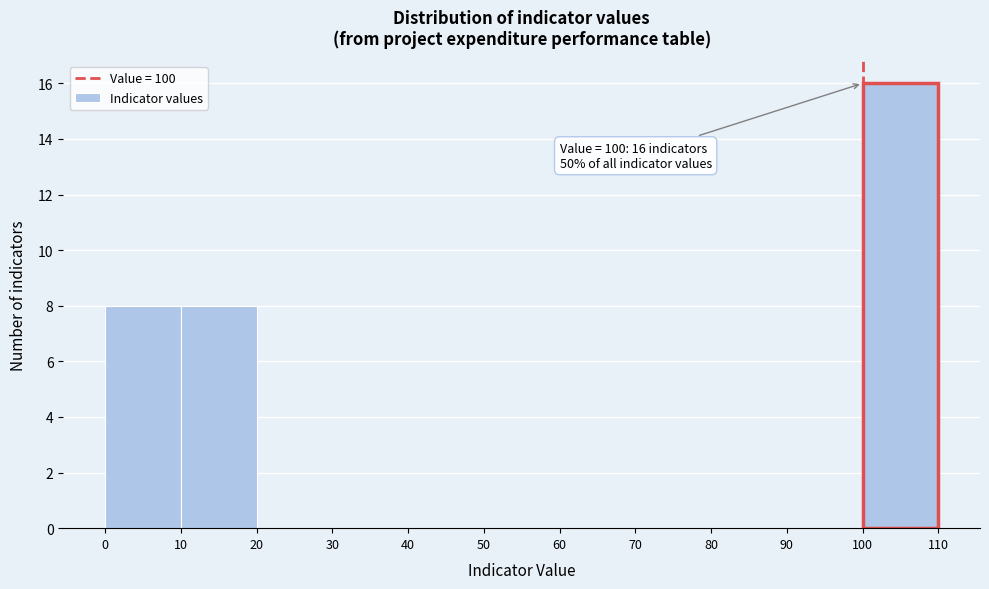

Which range on the x-axis has the tallest bar?

100 to 110